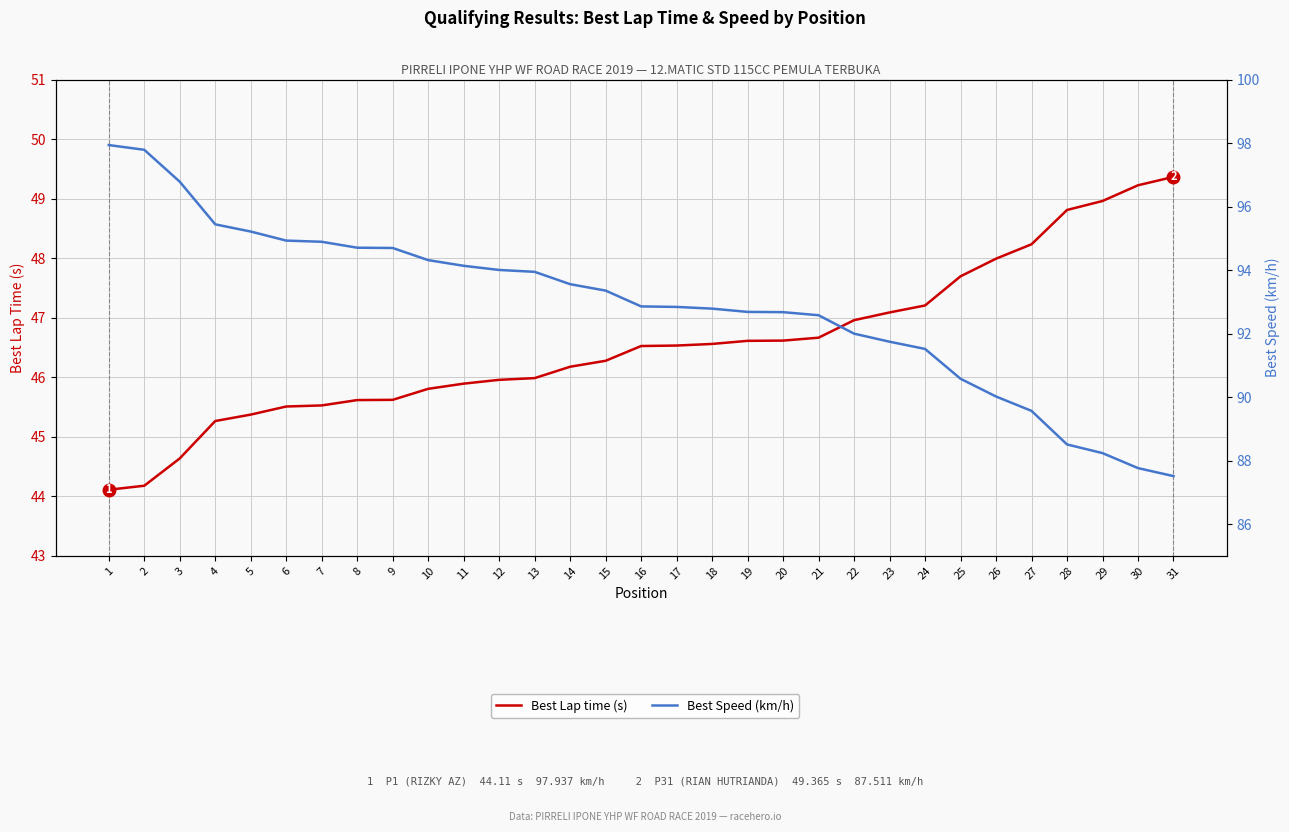

Does the chart display data point markers on the line(s)?

No